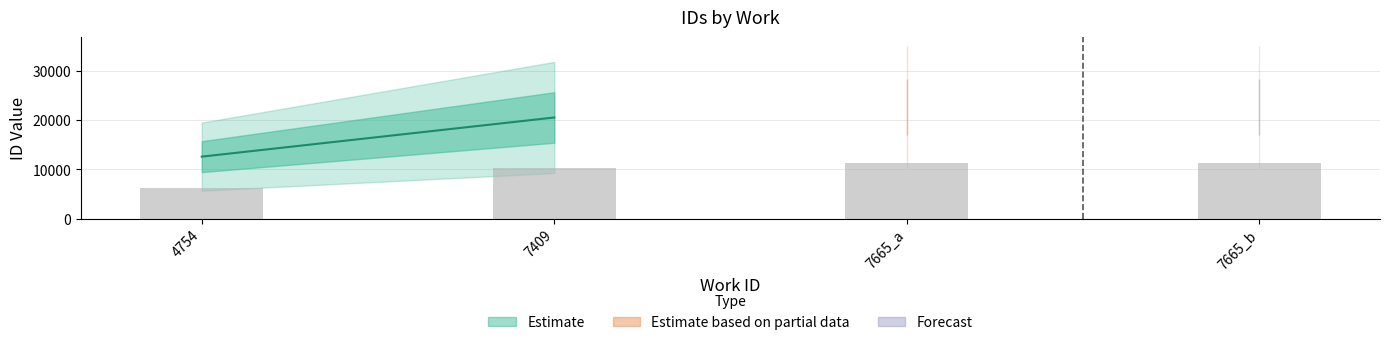

What is the difference between the maximum and minimum values?

5031.0